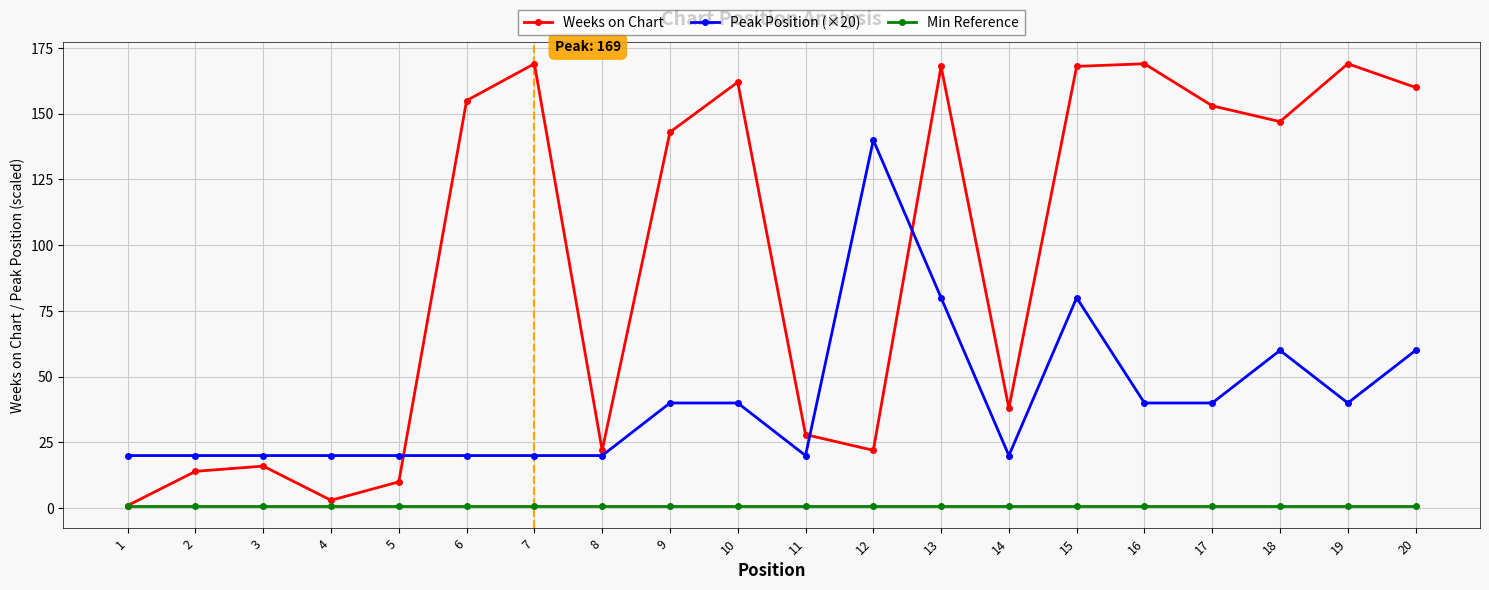

Reading right to left, transcribe all the data shown in this chart.

Weeks on Chart: 20=160	19=169	18=147	17=153	16=169	15=168	14=38	13=168	12=22	11=28	10=162	9=143	8=22	7=169	6=155	5=10	4=3	3=16	2=14	1=1
Peak Position (×20): 20=60	19=40	18=60	17=40	16=40	15=80	14=20	13=80	12=140	11=20	10=40	9=40	8=20	7=20	6=20	5=20	4=20	3=20	2=20	1=20
Min Reference: 20=1	19=1	18=1	17=1	16=1	15=1	14=1	13=1	12=1	11=1	10=1	9=1	8=1	7=1	6=1	5=1	4=1	3=1	2=1	1=1